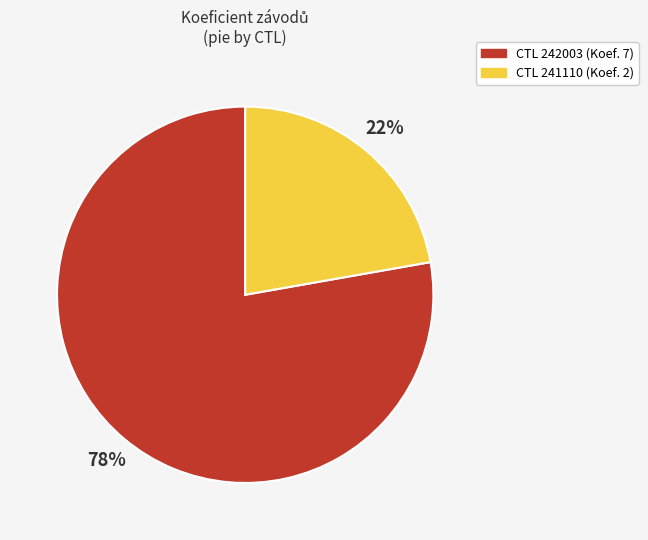

To the nearest percent, what is the difference between the largest and smallest slice percentages?

56%